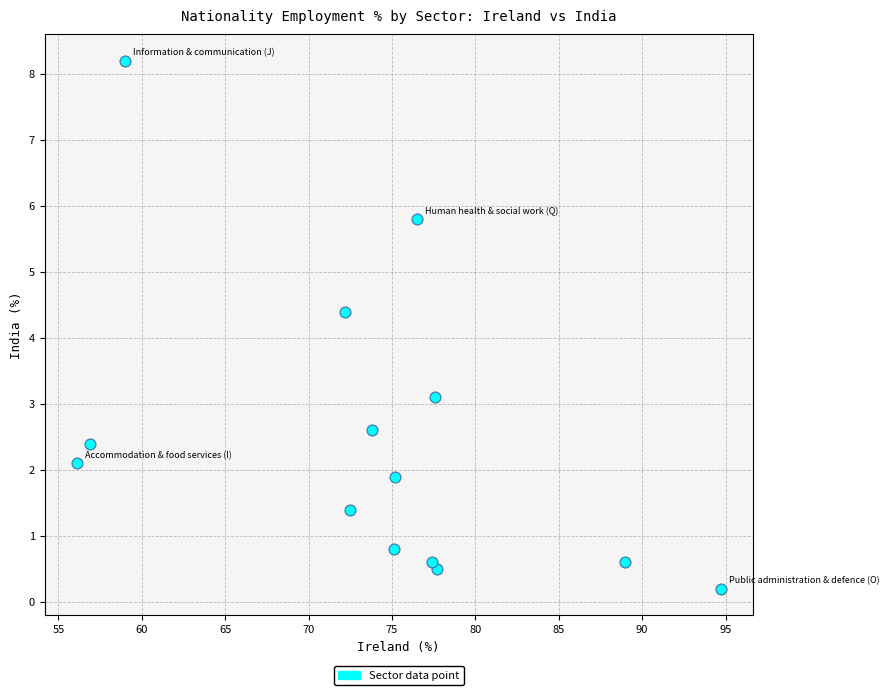

What is the range of X values (max minus min)?

38.6